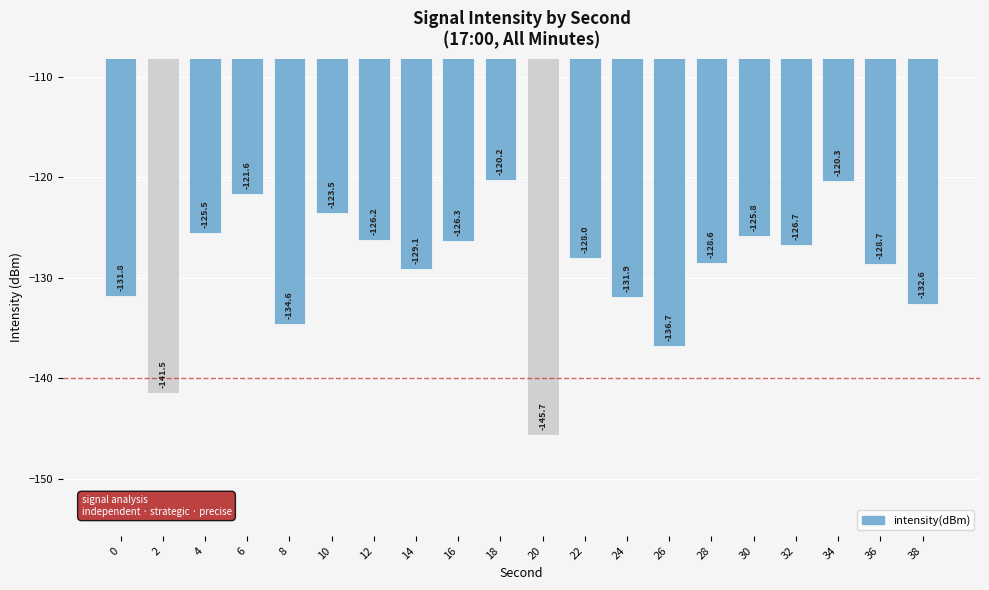

Count the number of categories in the chart.

20